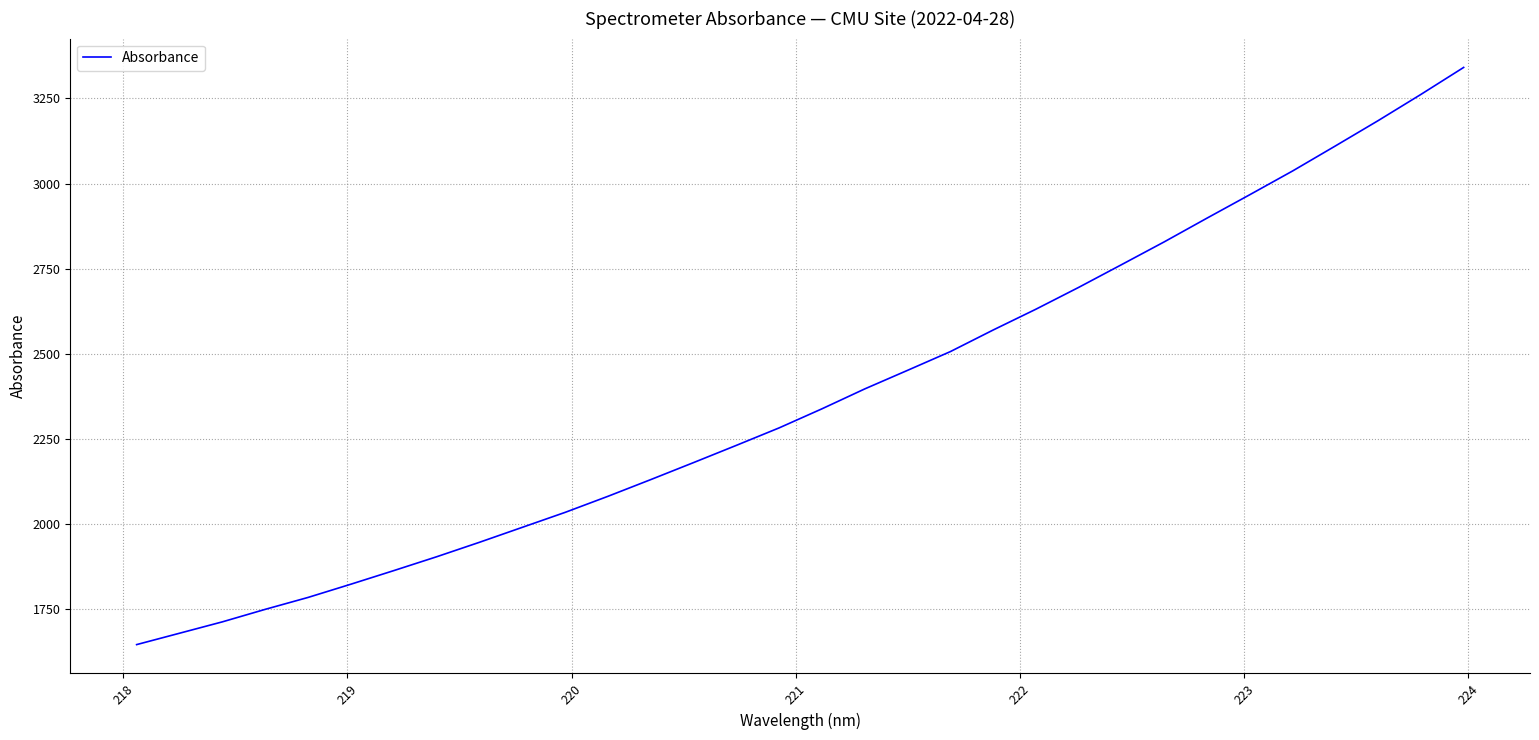

What is the difference between the maximum and minimum values?

1695.2